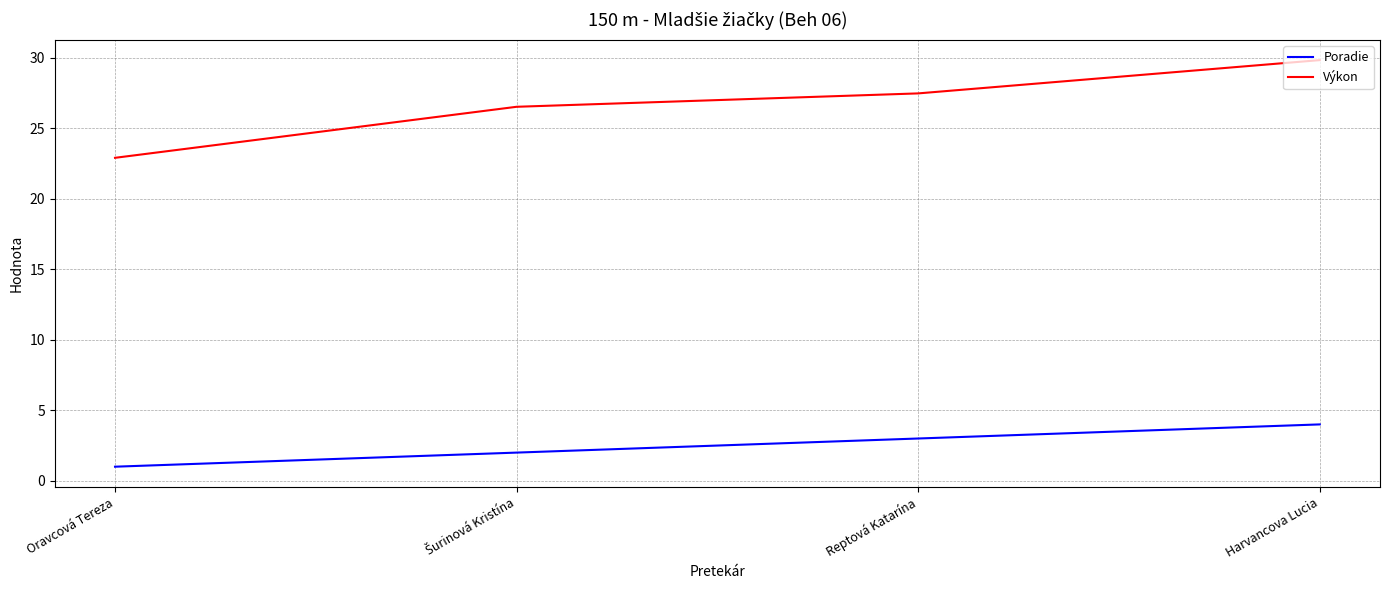

What position from the left is Oravcová Tereza?

1